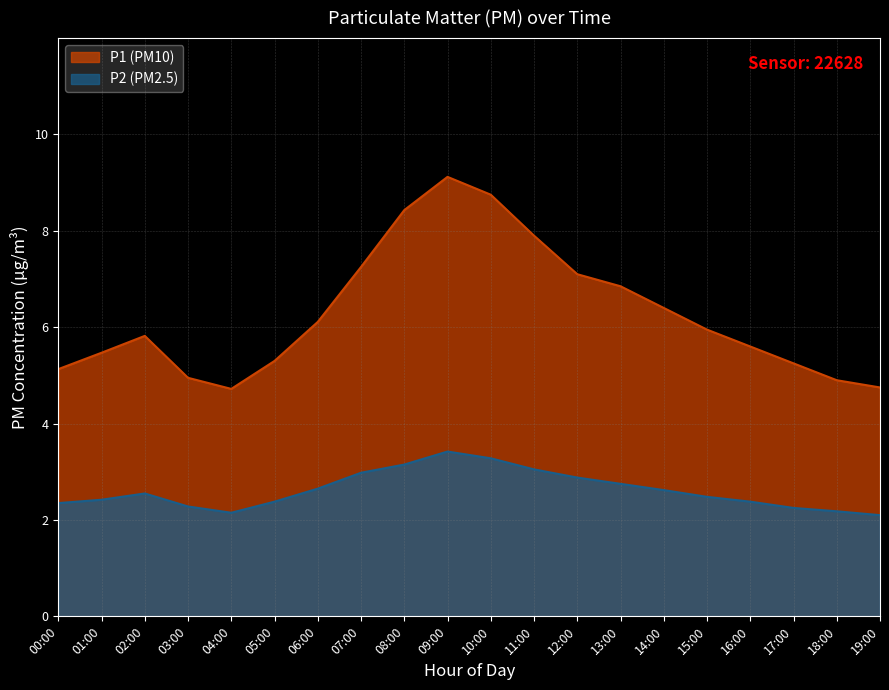

What is the label of the 4th point from the left?

03:00